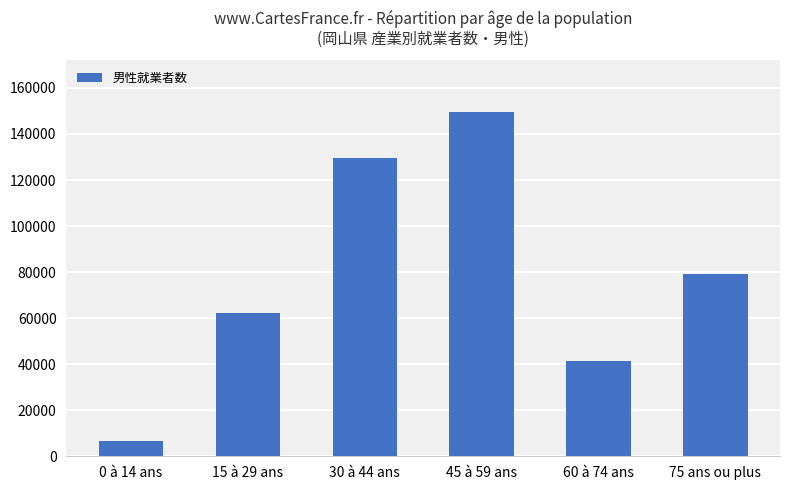

List the labels in order of value, smallest first.

0 à 14 ans, 60 à 74 ans, 15 à 29 ans, 75 ans ou plus, 30 à 44 ans, 45 à 59 ans